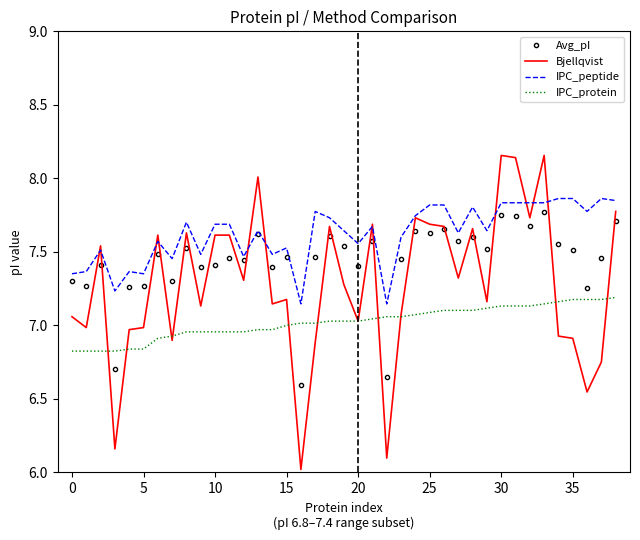

Rank the series by their average value, from highest to lowest.

IPC_peptide, Avg_pI, Bjellqvist, IPC_protein